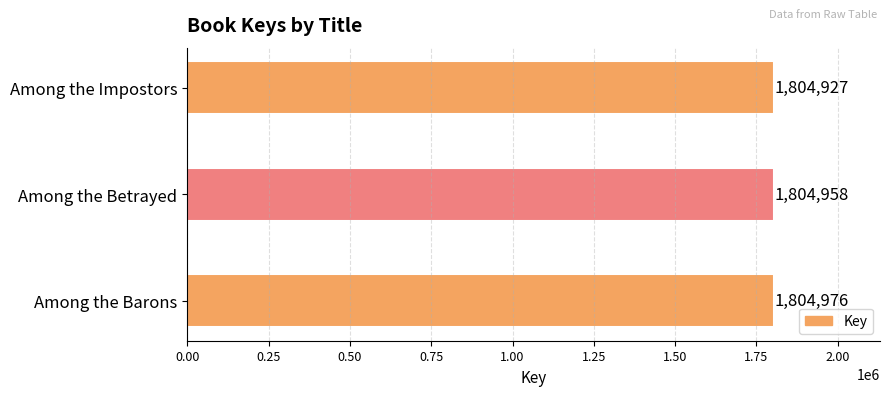

The chart shows a value of 1804927 at Among the Impostors. True or false?

True